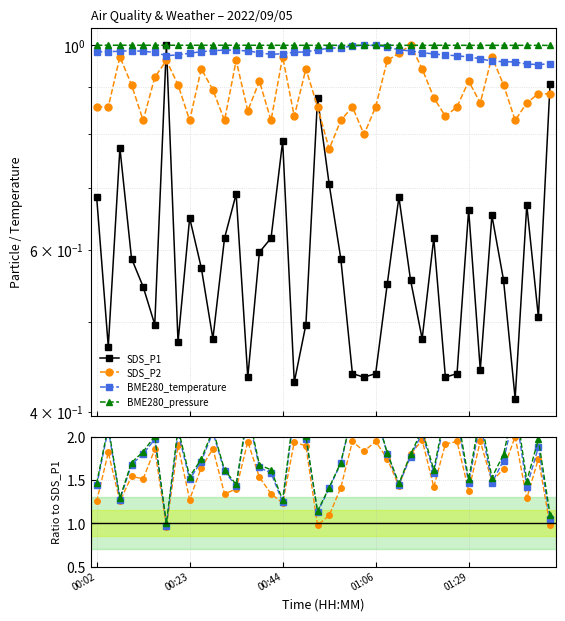

What is the minimum value shown in the chart?

0.4